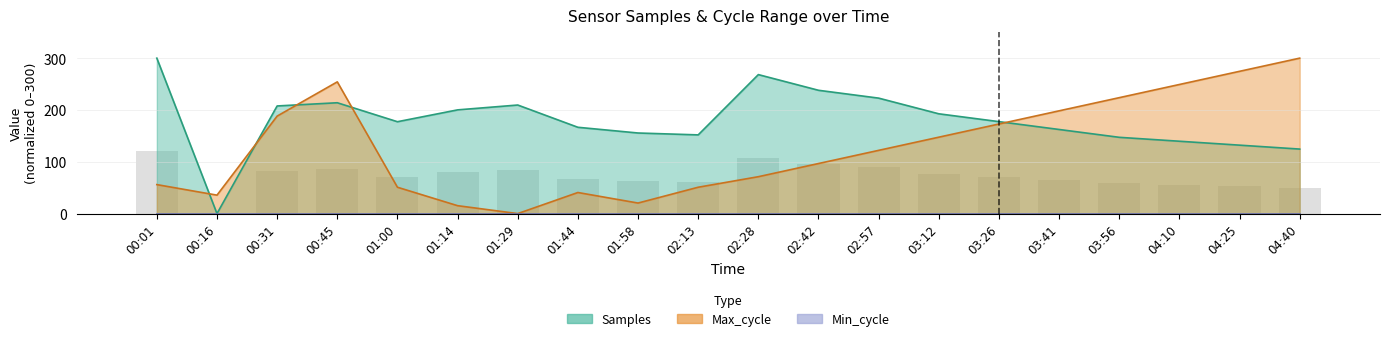

Rank the series by their average value, from highest to lowest.

Samples, Max_cycle